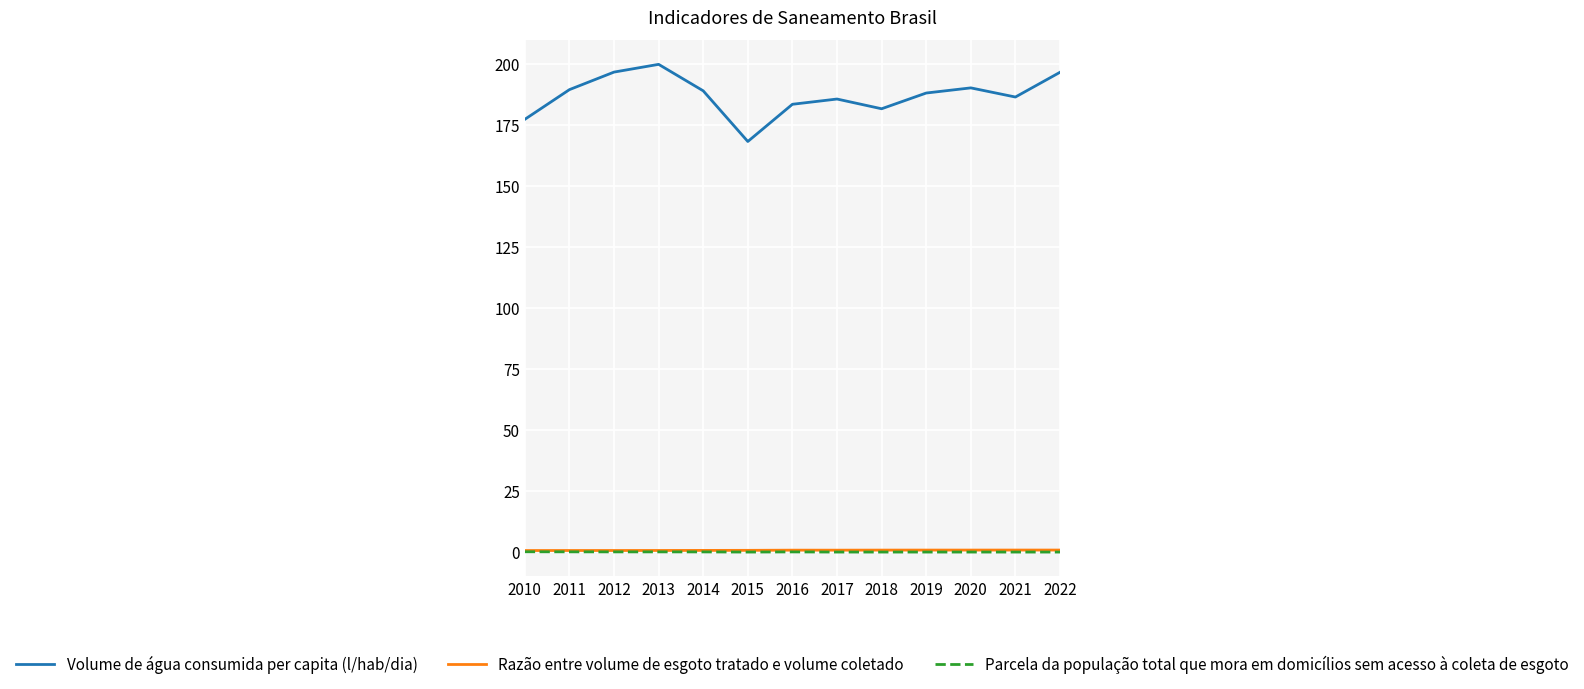

What is the maximum value shown in the chart?

199.9